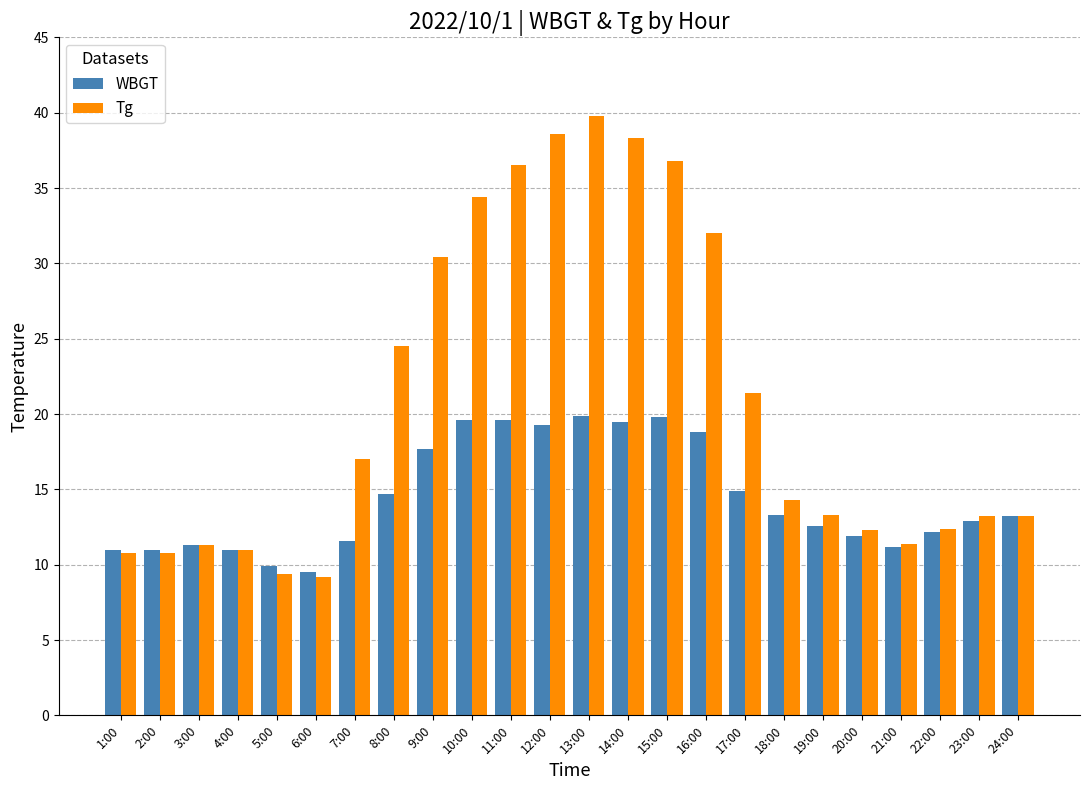

At which label is Tg closest to 24?

8:00